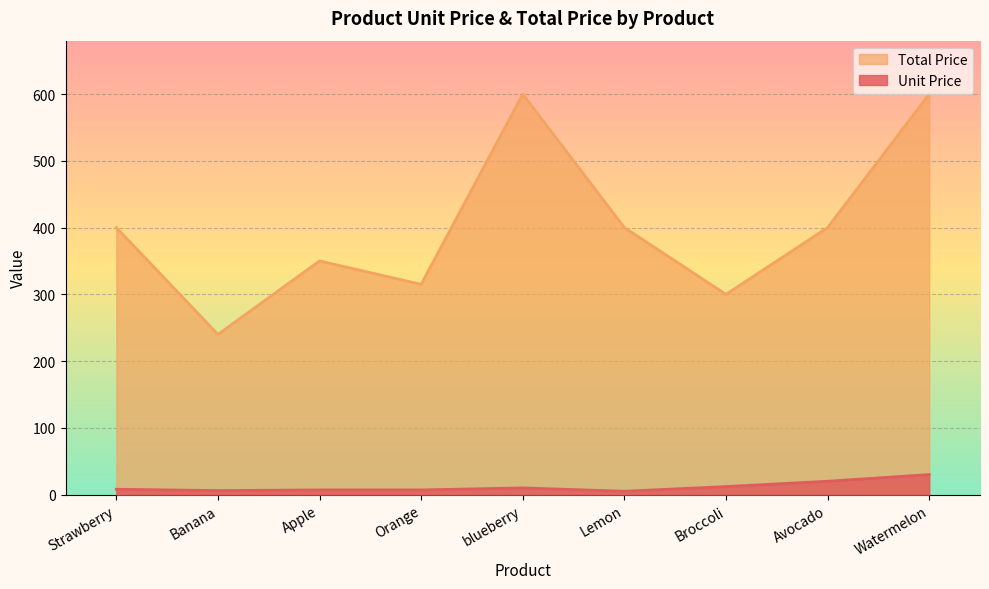

The value of Total Price at Avocado is 194. True or false?

False